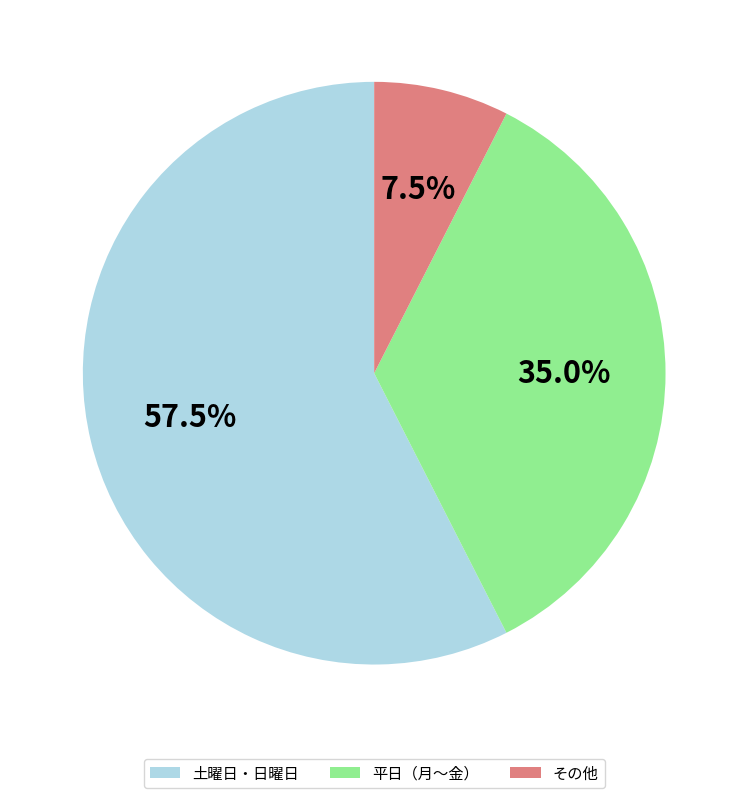

Rank the categories by value from lowest to highest.

その他, 平日（月〜金）, 土曜日・日曜日